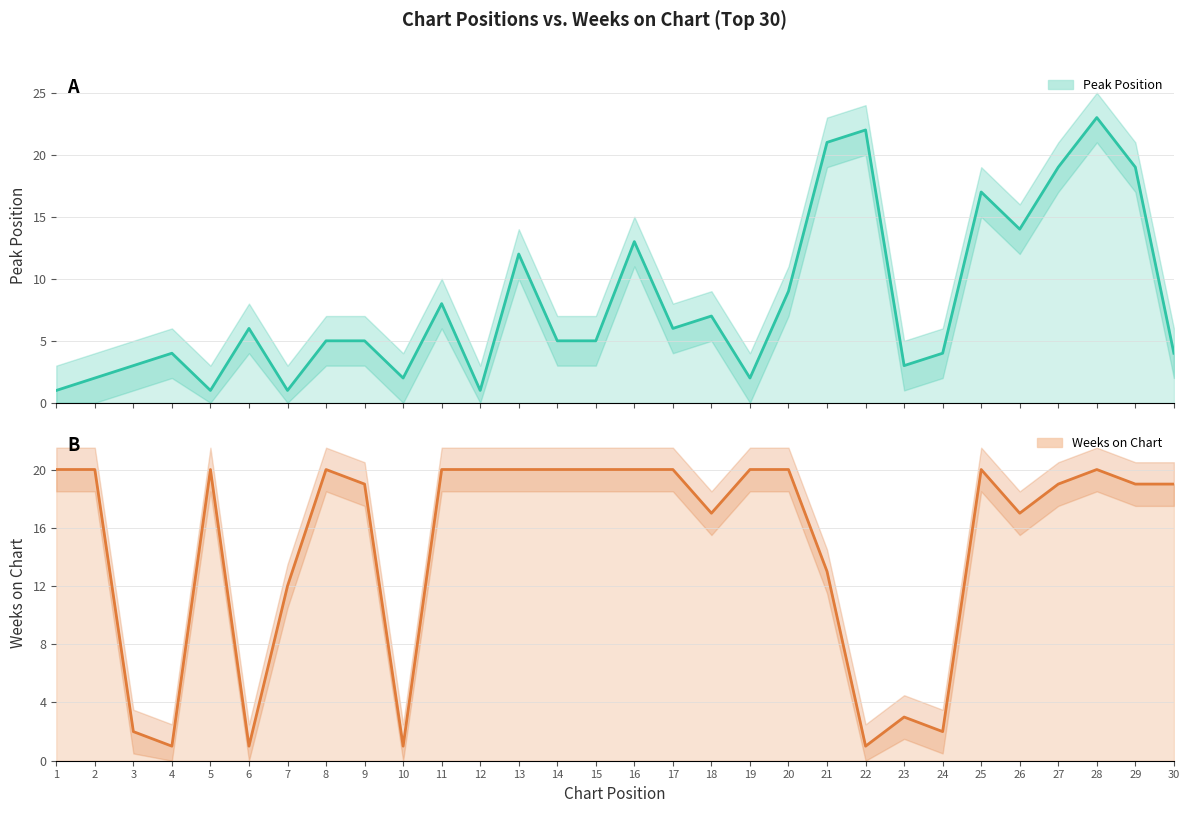

How many interior local peaks does the Peak Position series have?

9